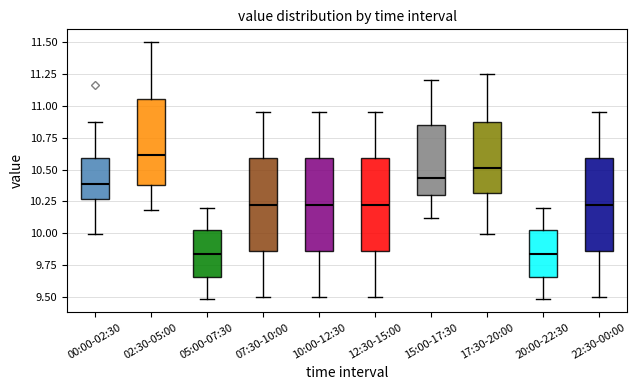

Reading left to right, transcribe this box plot: for each box, give where its median line is, the range the box spans, and where its two whiskers end, as read against the y-axis. The values are not printed on the chart, so give them approximately, as read against the axis.

00:00-02:30: median 10.40, box 10.25 to 10.60, whiskers 10.00 to 10.85
02:30-05:00: median 10.60, box 10.40 to 11.05, whiskers 10.20 to 11.50
05:00-07:30: median 9.85, box 9.65 to 10.00, whiskers 9.50 to 10.20
07:30-10:00: median 10.25, box 9.85 to 10.60, whiskers 9.50 to 10.95
10:00-12:30: median 10.25, box 9.85 to 10.60, whiskers 9.50 to 10.95
12:30-15:00: median 10.25, box 9.85 to 10.60, whiskers 9.50 to 10.95
15:00-17:30: median 10.45, box 10.30 to 10.85, whiskers 10.10 to 11.20
17:30-20:00: median 10.50, box 10.30 to 10.90, whiskers 10.00 to 11.25
20:00-22:30: median 9.85, box 9.65 to 10.00, whiskers 9.50 to 10.20
22:30-00:00: median 10.25, box 9.85 to 10.60, whiskers 9.50 to 10.95